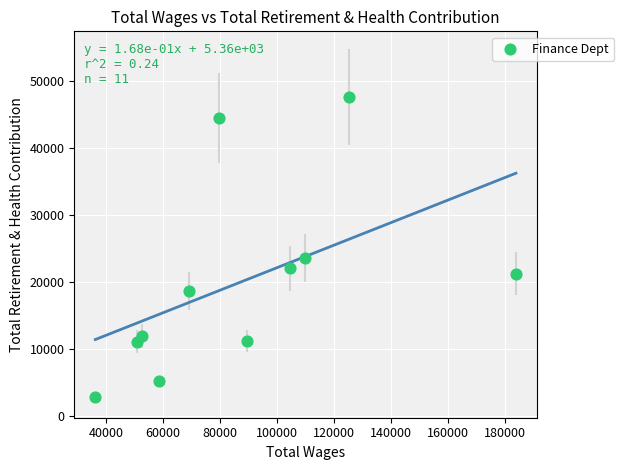

What Y value in the scatter plot is closest to 25230?

23623.0